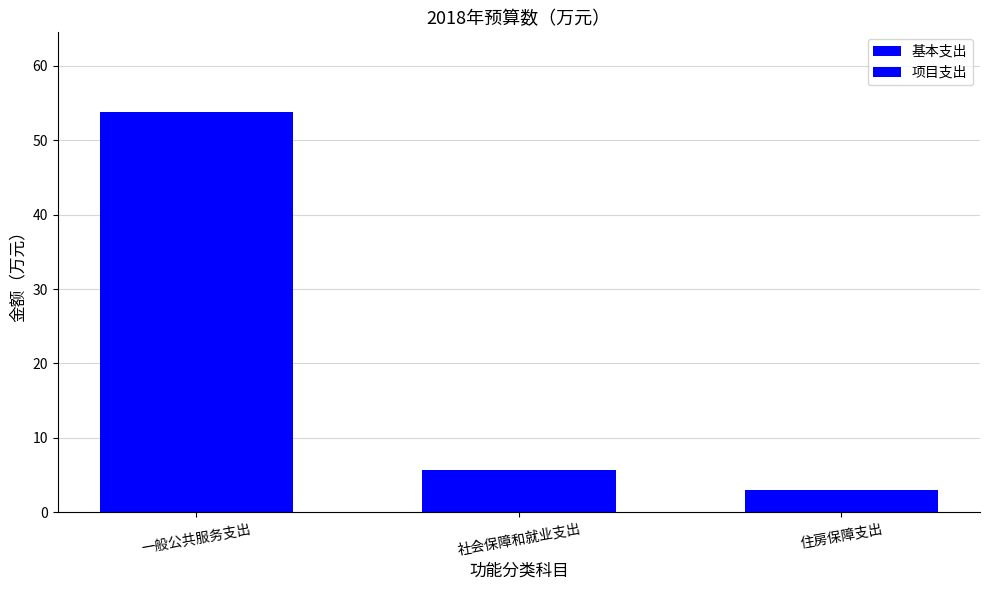

What is the value of the 基本支出 bar at the 3rd from the left?

3.0